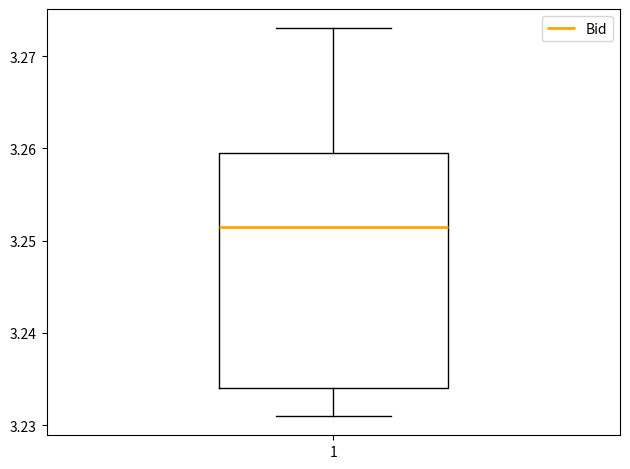

Read this box plot against the y-axis: the position of the median line, the range covered by the box, and the ends of both whiskers. The values are not printed on the chart, so give them approximately, as read against the axis.

median 3.252, box 3.234 to 3.260, whiskers 3.231 to 3.273